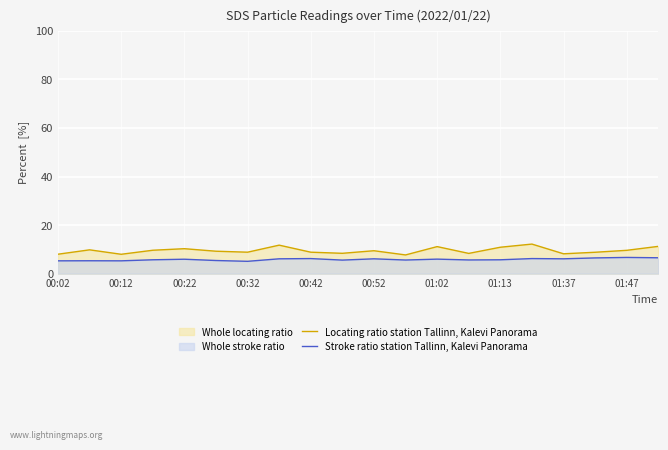

True or false: Locating ratio station Tallinn, Kalevi Panorama has a value of 12.8 at 01:47.

False